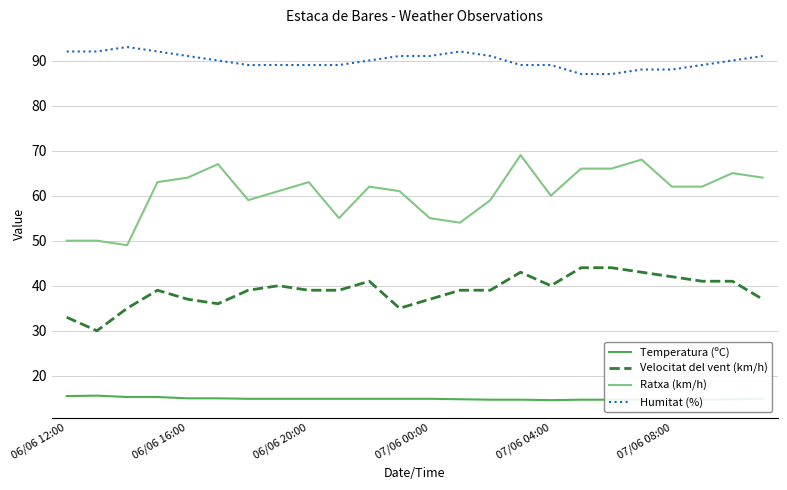

What is the difference between the maximum and minimum values in the Velocitat del vent (km/h) series?

14.0